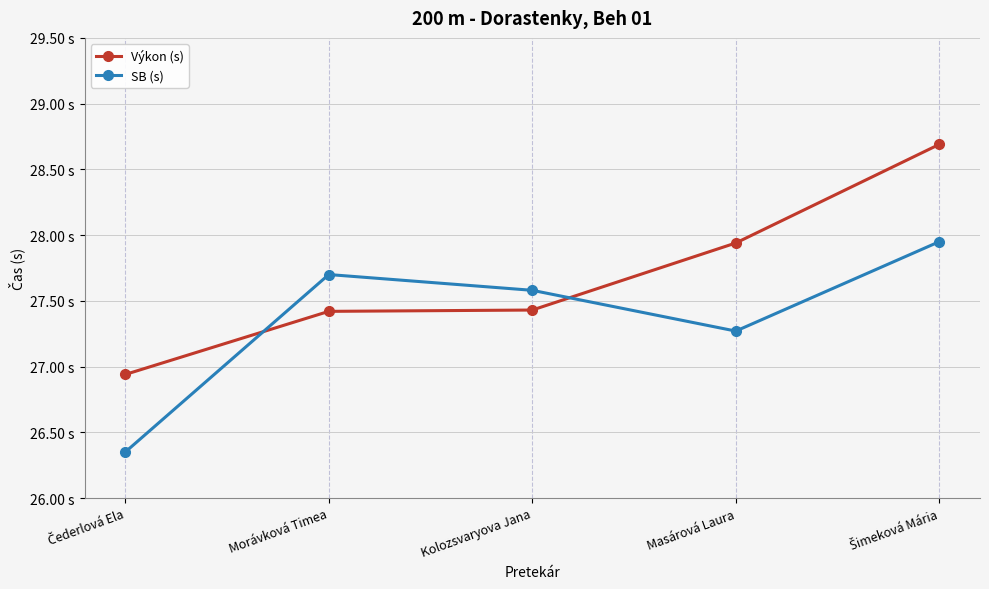

Rank the series at Morávková Timea from lowest to highest value.

Výkon (s), SB (s)